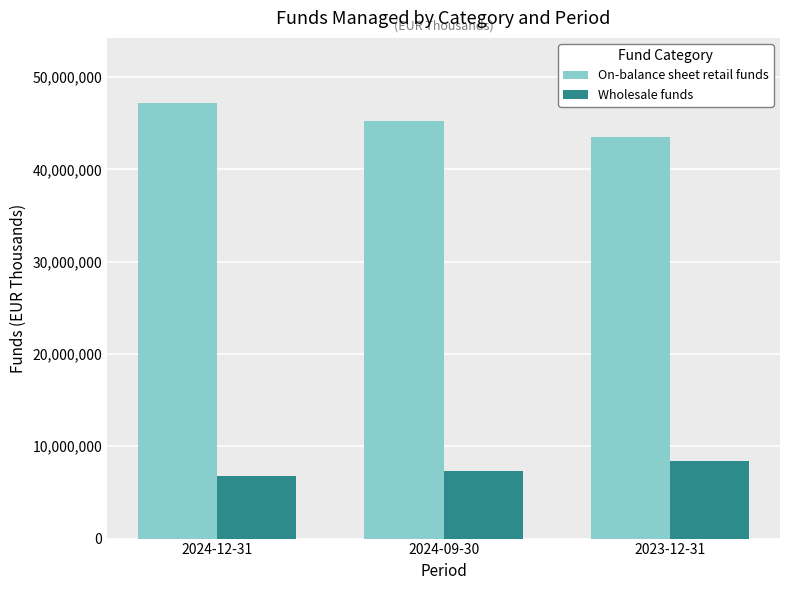

At which category is the sum across all series the highest?

2024-12-31